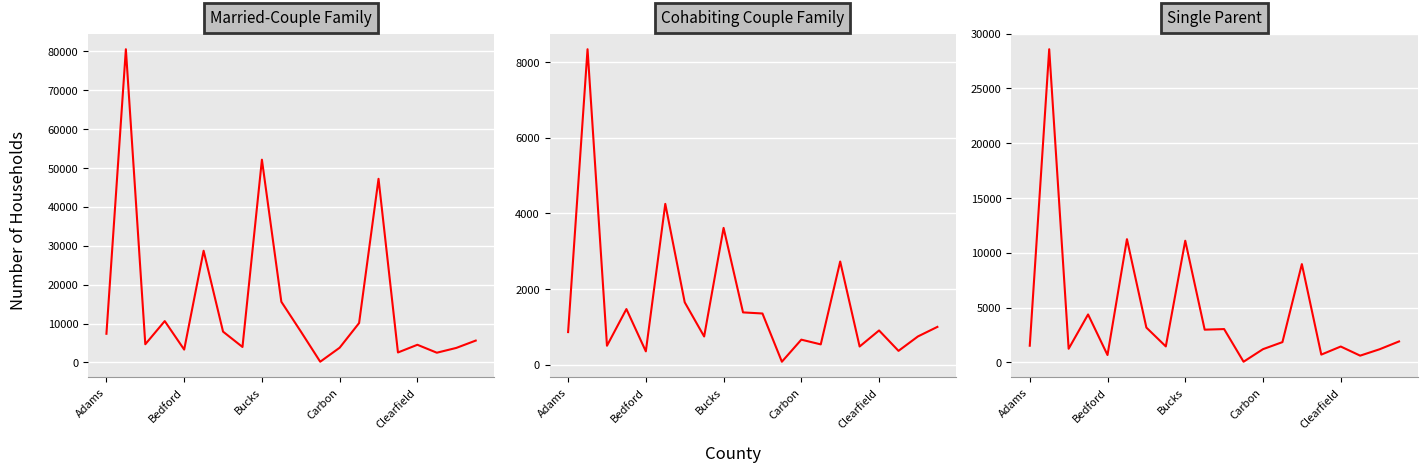

How many data points in Married-Couple Family are less than 7377?

10